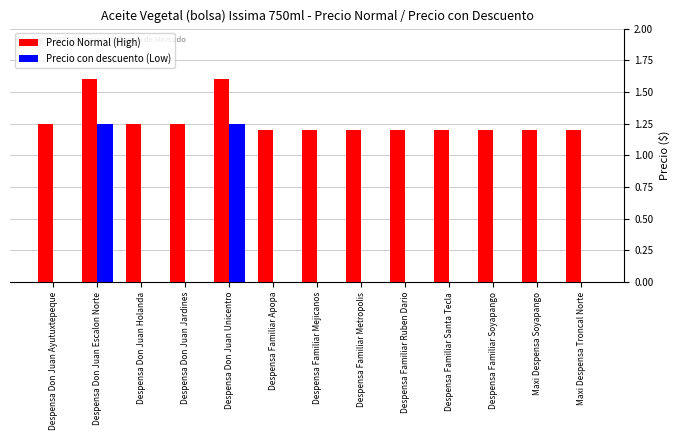

What is the sum of all Precio Normal (High) values?

16.6